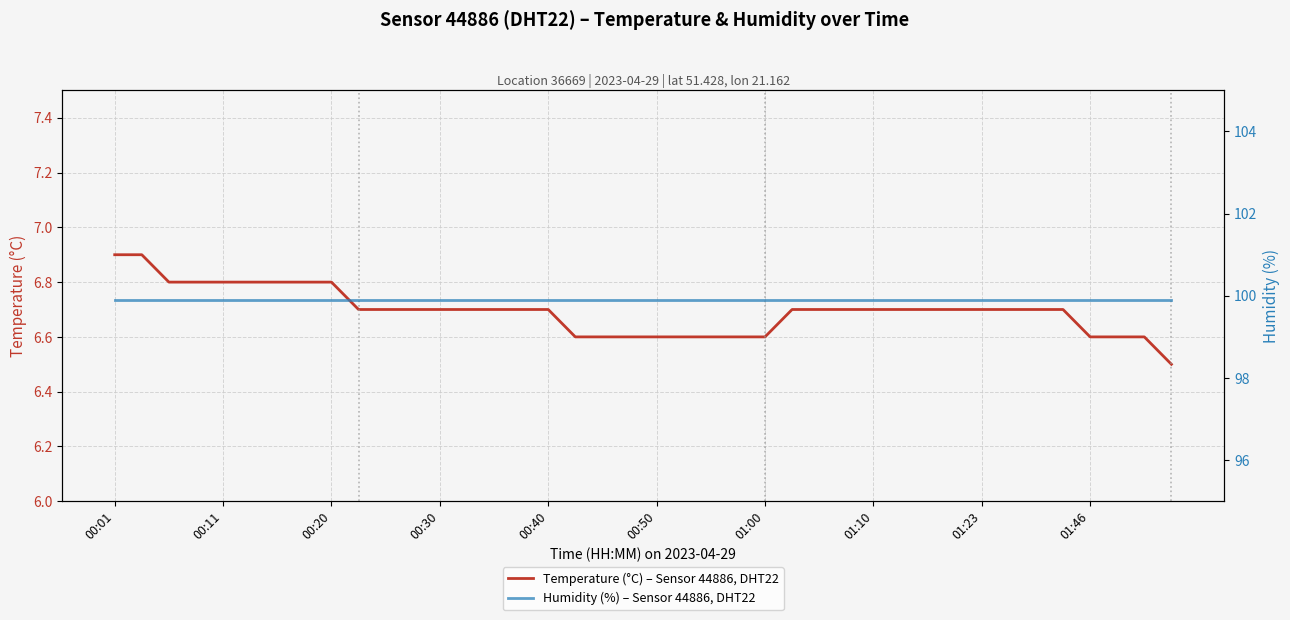

What is the highest value of the Temperature (°C) – Sensor 44886, DHT22 series?

6.9